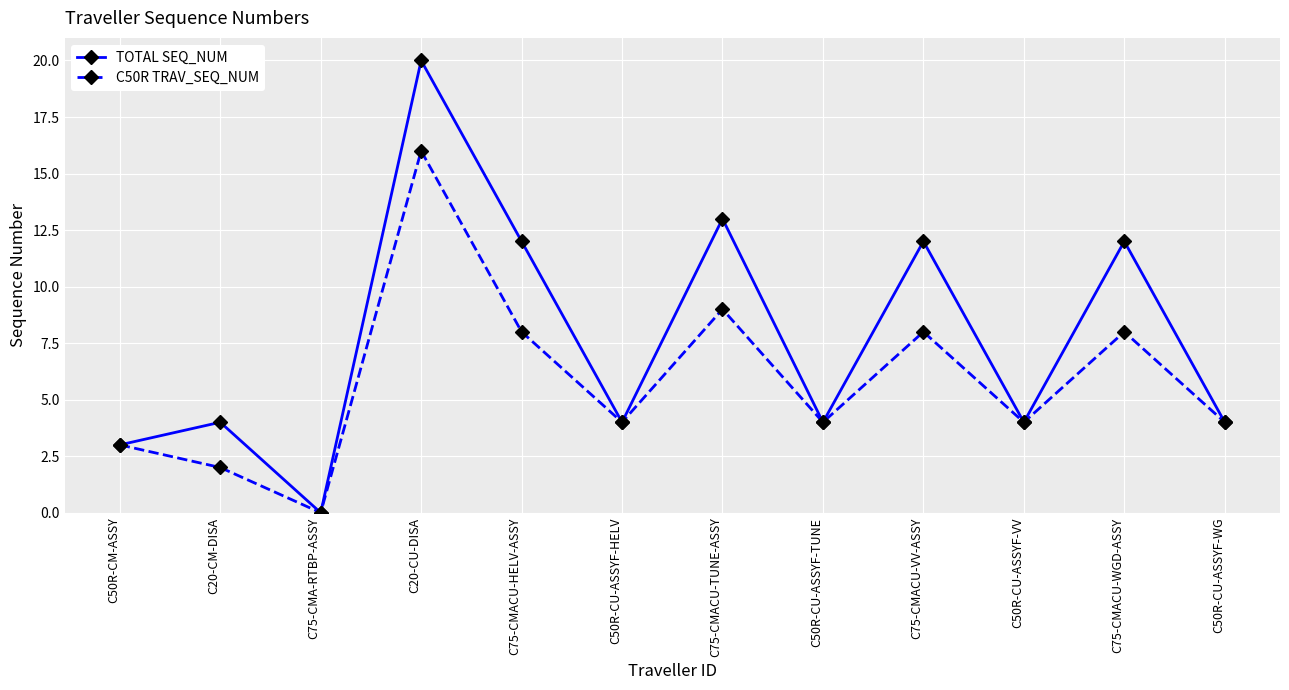

What is the sum of the C50R TRAV_SEQ_NUM values at C75-CMACU-HELV-ASSY and C20-CU-DISA?

24